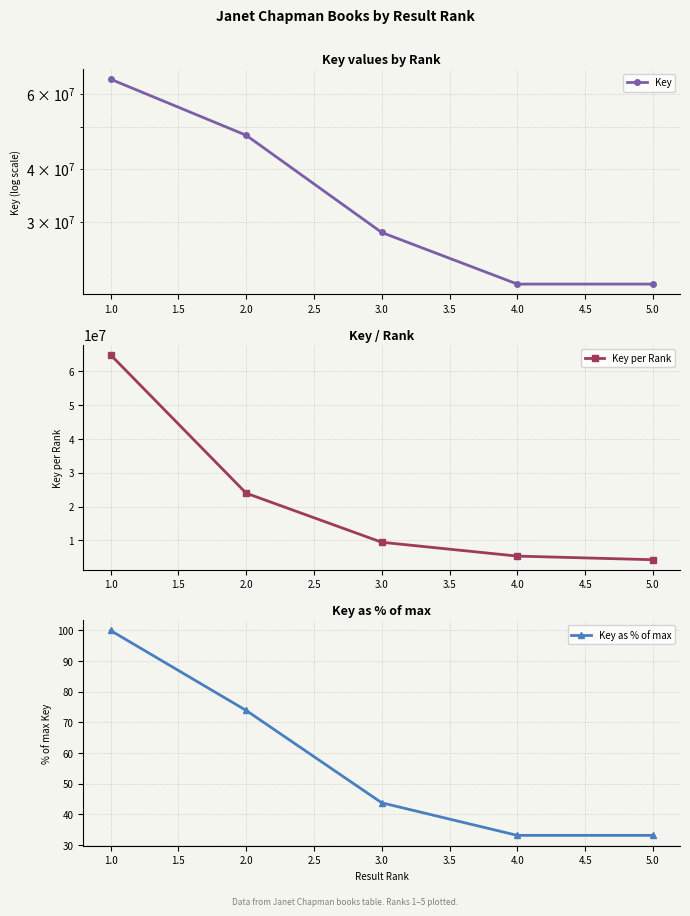

Rank the series by their maximum value, from highest to lowest.

Key, Key per Rank, Key as % of max